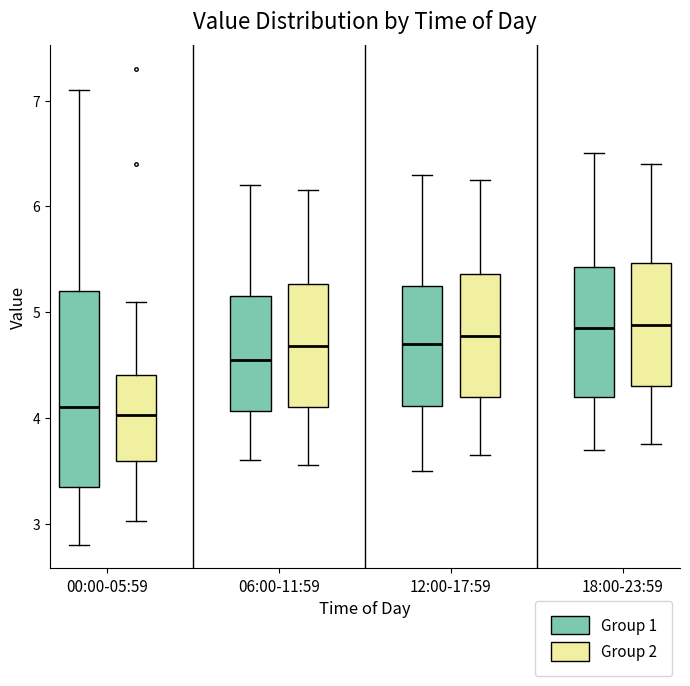

Reading left to right, transcribe this box plot: for each box, give where its median line is, the range the box spans, and where its two whiskers end, as read against the y-axis. The values are not printed on the chart, so give them approximately, as read against the axis.

00:00-05:59 (Group 1): median 4.1, box 3.4 to 5.2, whiskers 2.8 to 7.1
00:00-05:59 (Group 2): median 4.0, box 3.6 to 4.4, whiskers 3.0 to 5.1
06:00-11:59 (Group 1): median 4.6, box 4.1 to 5.2, whiskers 3.6 to 6.2
06:00-11:59 (Group 2): median 4.7, box 4.1 to 5.3, whiskers 3.6 to 6.2
12:00-17:59 (Group 1): median 4.7, box 4.1 to 5.3, whiskers 3.5 to 6.3
12:00-17:59 (Group 2): median 4.8, box 4.2 to 5.4, whiskers 3.7 to 6.3
18:00-23:59 (Group 1): median 4.9, box 4.2 to 5.4, whiskers 3.7 to 6.5
18:00-23:59 (Group 2): median 4.9, box 4.3 to 5.5, whiskers 3.8 to 6.4